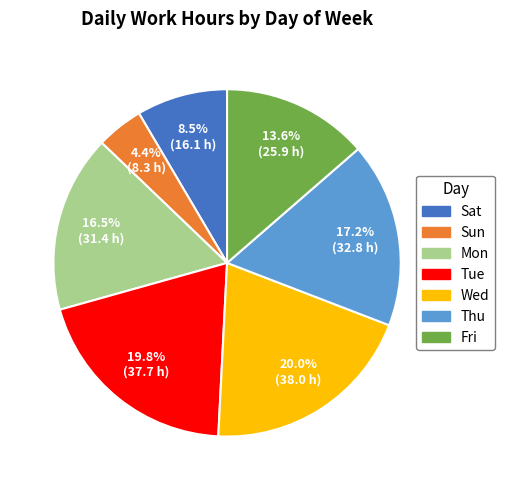

Which has a higher value, Fri or Sat?

Fri